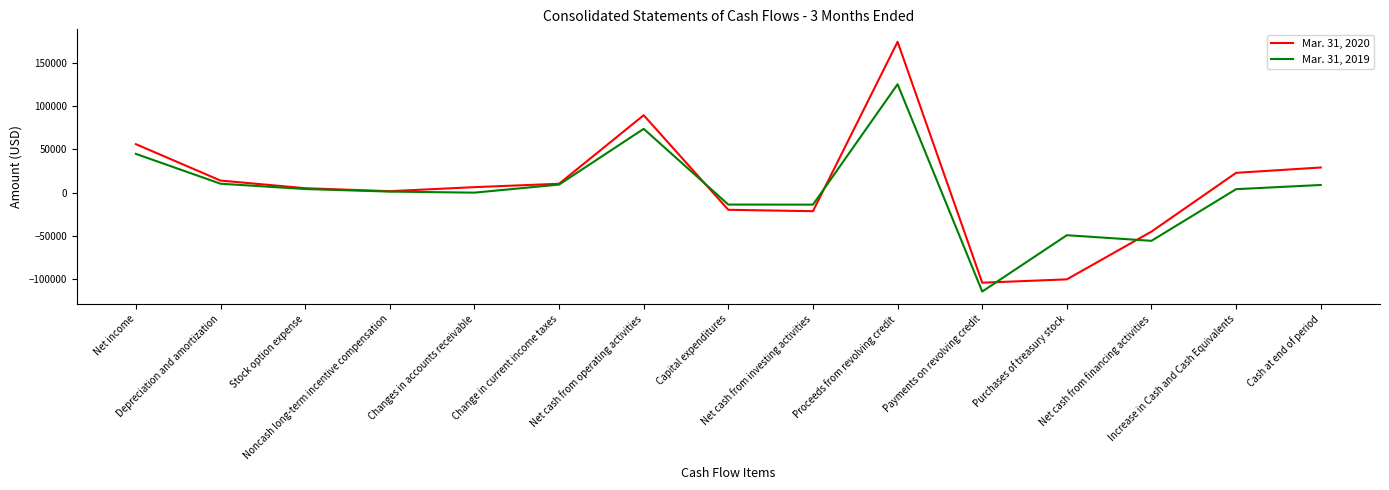

Between Capital expenditures and Increase in Cash and Cash Equivalents, which series saw the biggest shift?

Mar. 31, 2020